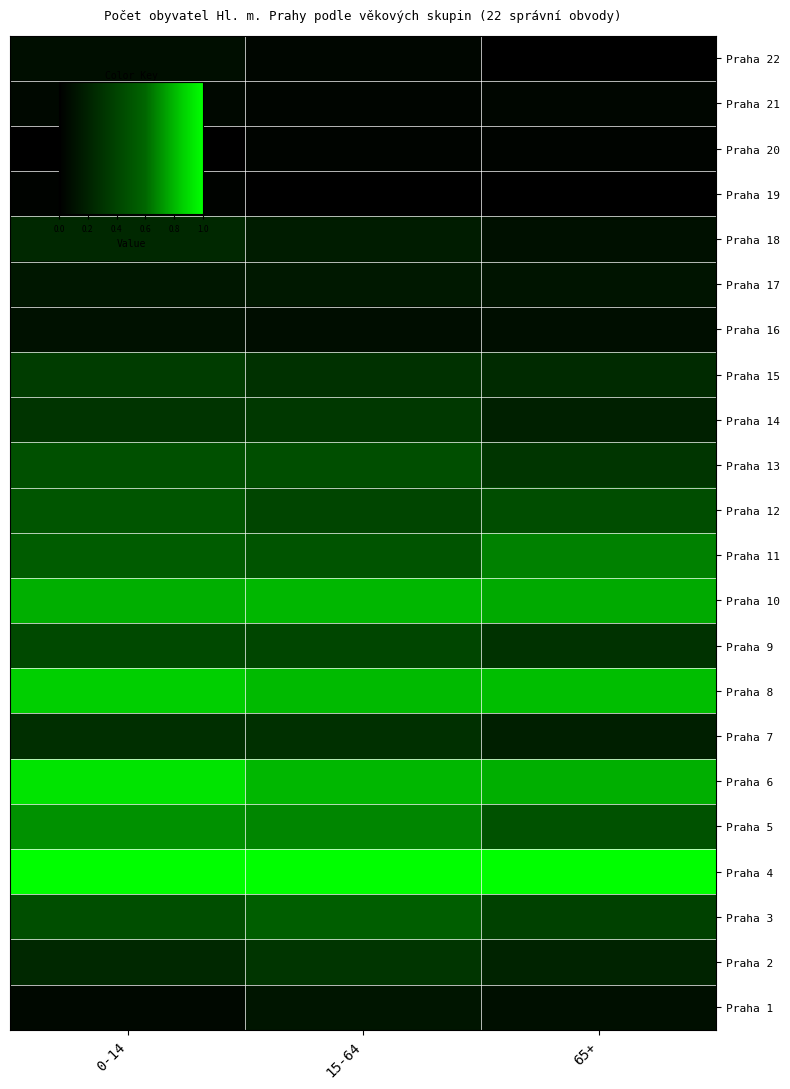

What is the maximum value shown in the chart?

1.0